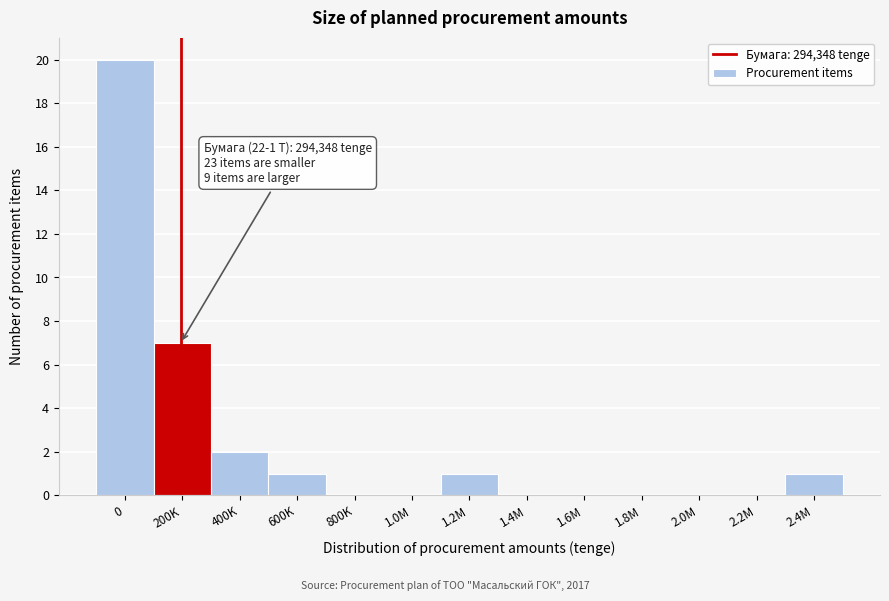

Reading left to right, transcribe all the data shown in this chart.

0=20	200K=7	400K=2	600K=1	800K=0	1.0M=0	1.2M=1	1.4M=0	1.6M=0	1.8M=0	2.0M=0	2.2M=0	2.4M=1